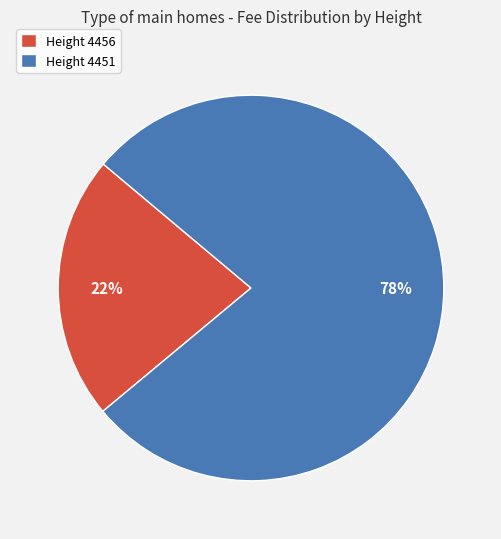

Which slice is the largest?

Height 4451